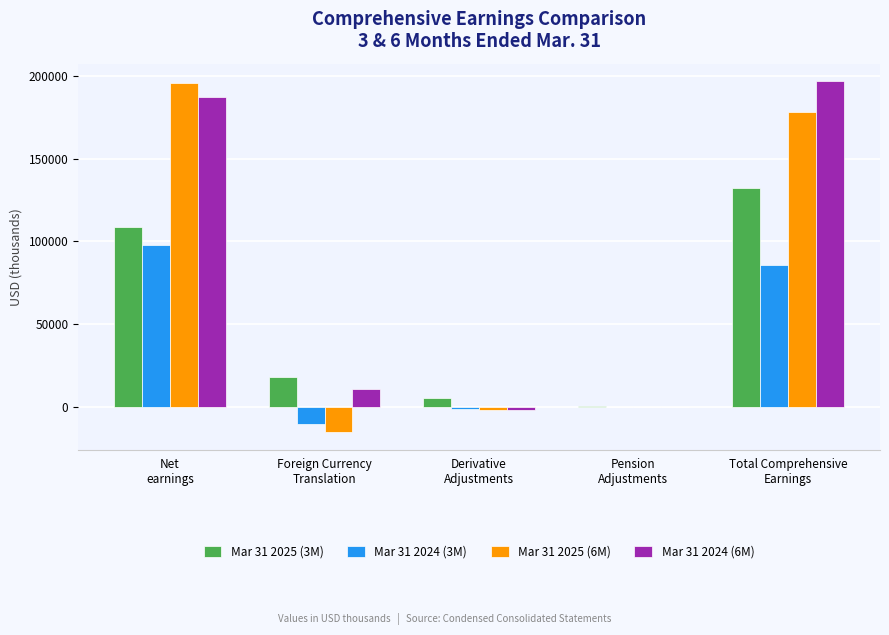

What is the greatest value displayed?

196870